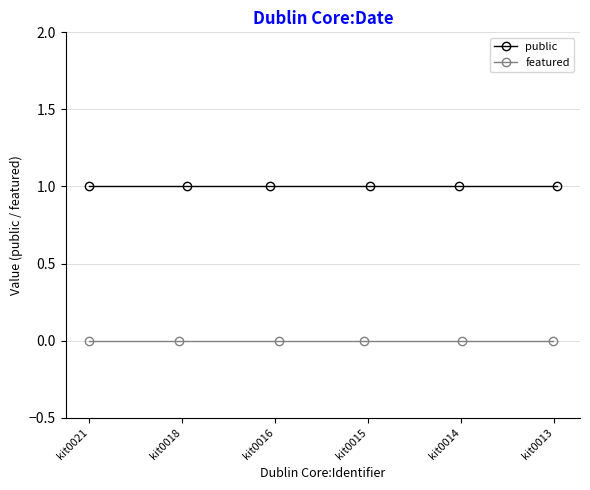

What is the greatest value displayed?

1